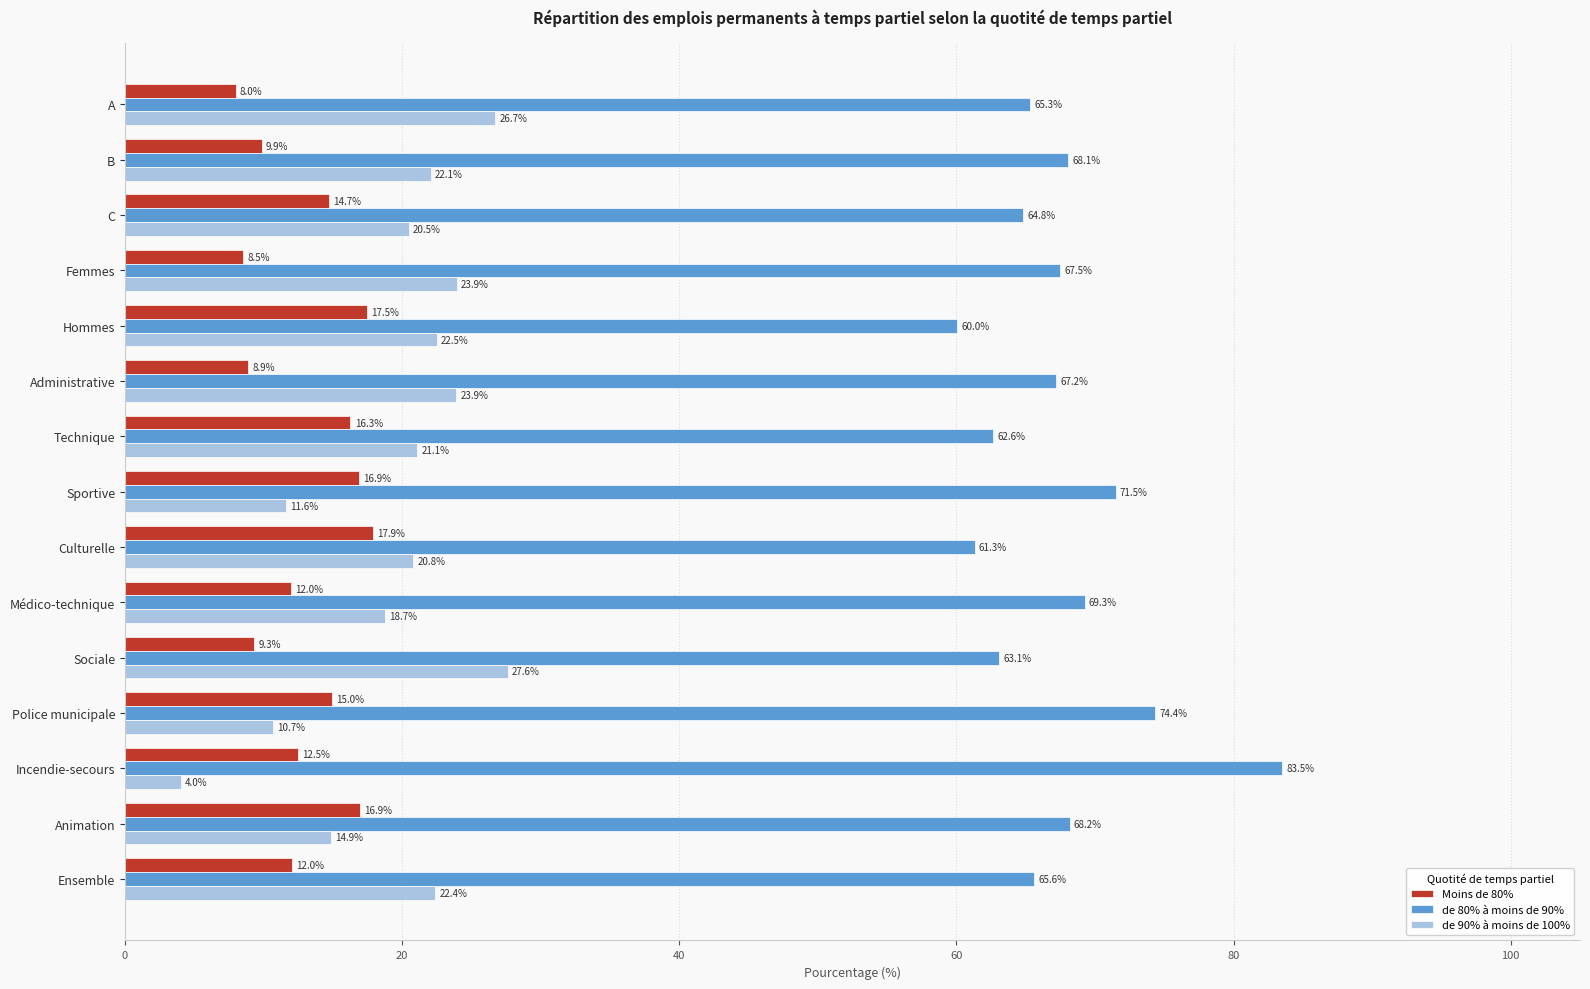

What is the greatest value displayed?

83.5